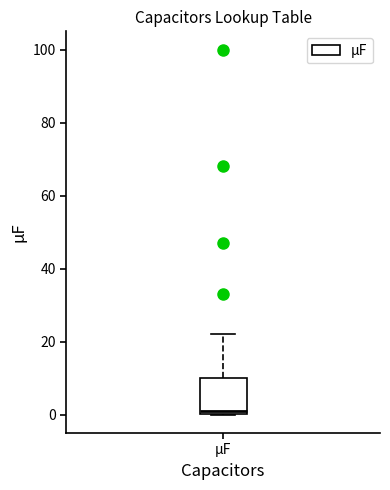

Where is the upper edge of the box for µF on the y-axis? The values are not printed on the chart, so give them approximately, as read against the axis.

10